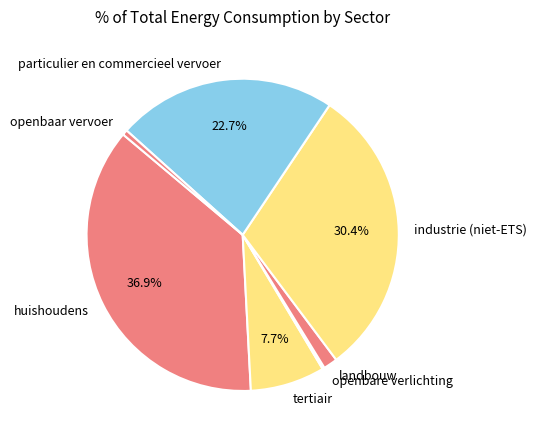

Does any single category account for the majority?

No